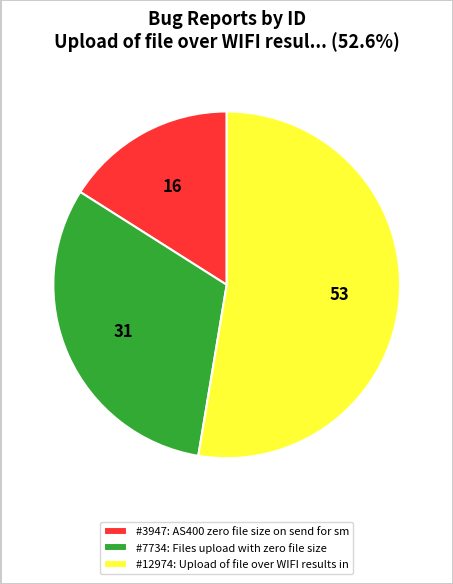

Does any single category account for the majority?

Yes